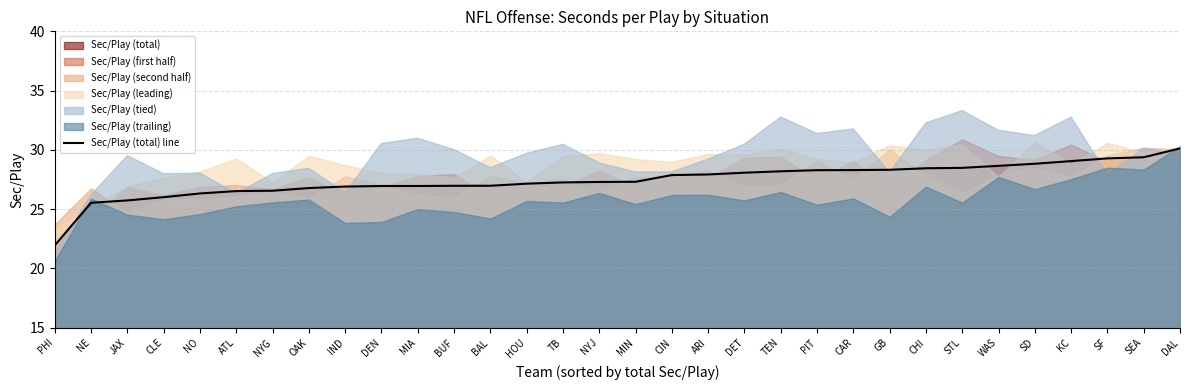

Reading right to left, transcribe all the data shown in this chart.

DAL=30.1	SEA=29.4	SF=29.3	KC=29.1	SD=28.8	WAS=28.7	STL=28.5	CHI=28.4	GB=28.3	CAR=28.3	PIT=28.3	TEN=28.2	DET=28.1	ARI=27.9	CIN=27.9	MIN=27.3	NYJ=27.3	TB=27.3	HOU=27.1	BAL=27.0	BUF=27.0	MIA=27.0	DEN=27.0	IND=26.9	OAK=26.8	NYG=26.6	ATL=26.5	NO=26.3	CLE=26.0	JAX=25.7	NE=25.5	PHI=21.9